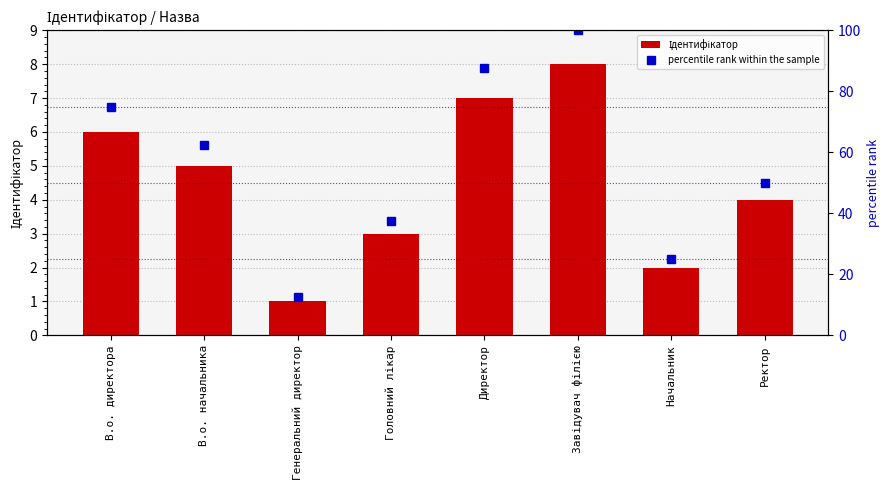

At which category does the chart reach its peak across all series?

Завідувач філією